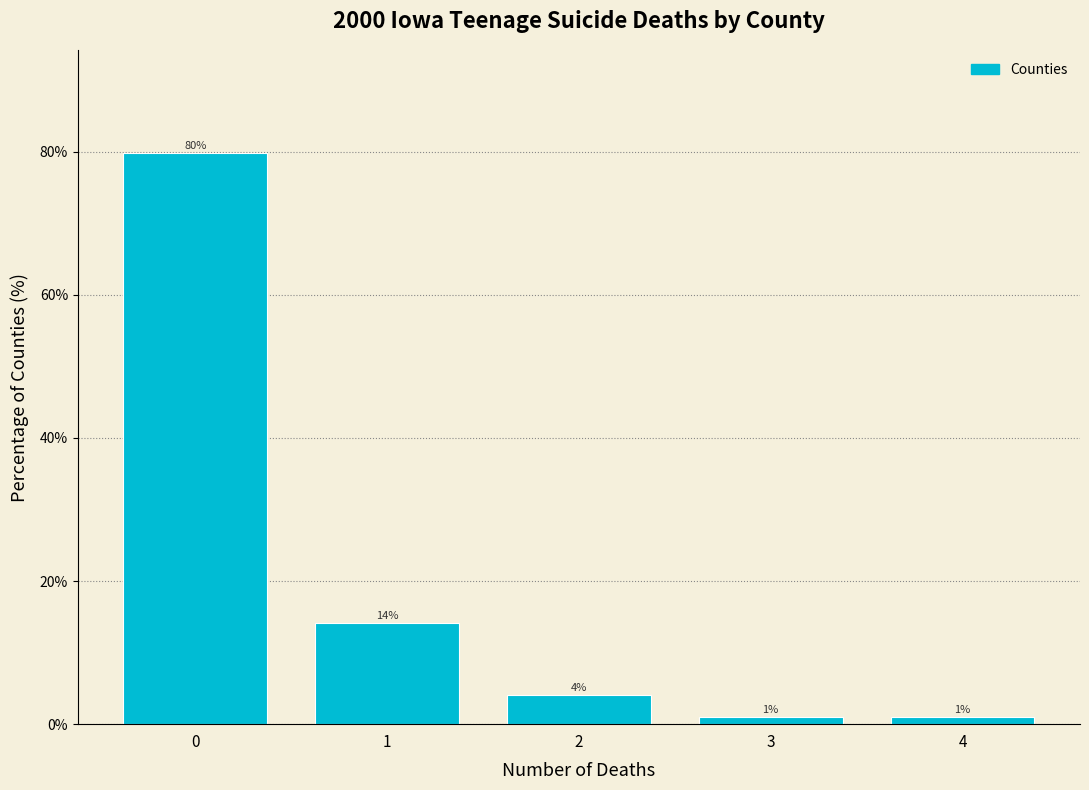

What is the change in value from 2 to 3?

-3.0